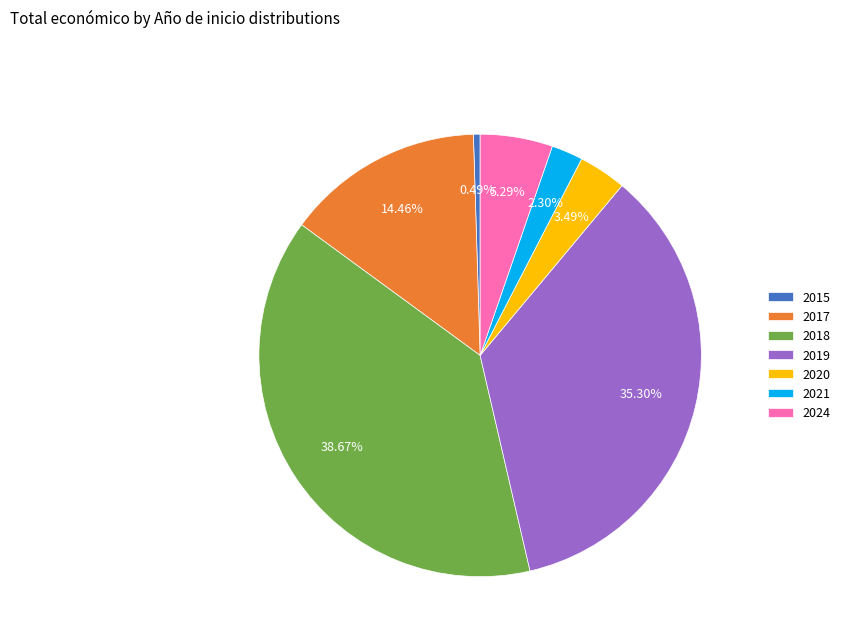

Is it true that 2017 is 14% of the pie?

True